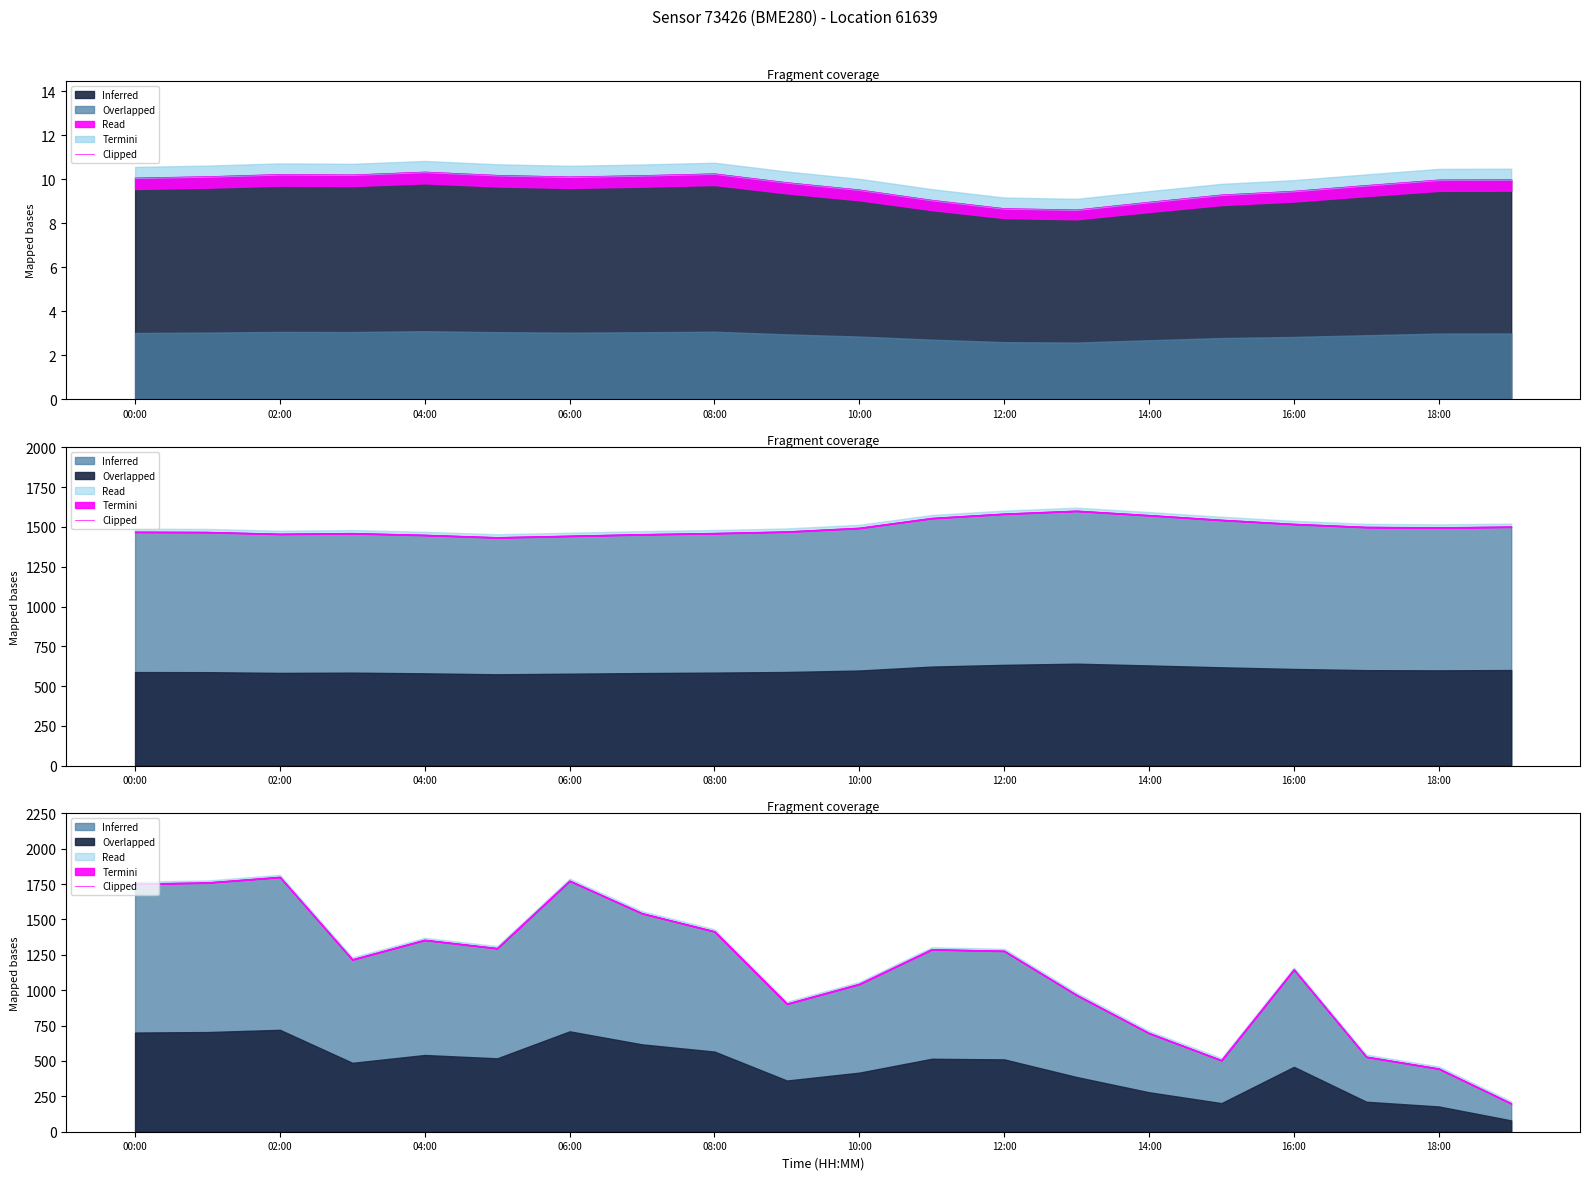

In temperature, how many points are higher than both neighbors (excluding endpoints)?

3